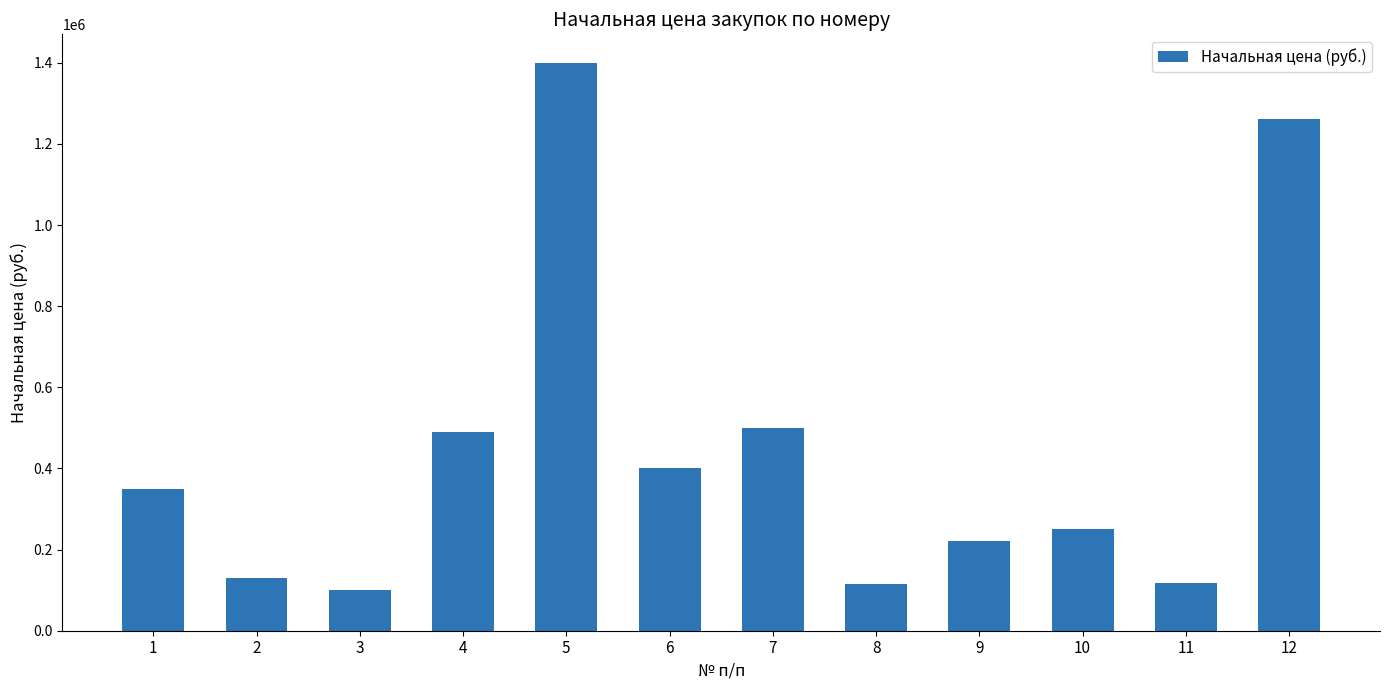

What is the ratio of the value at 1 to the value at 8?

3.0